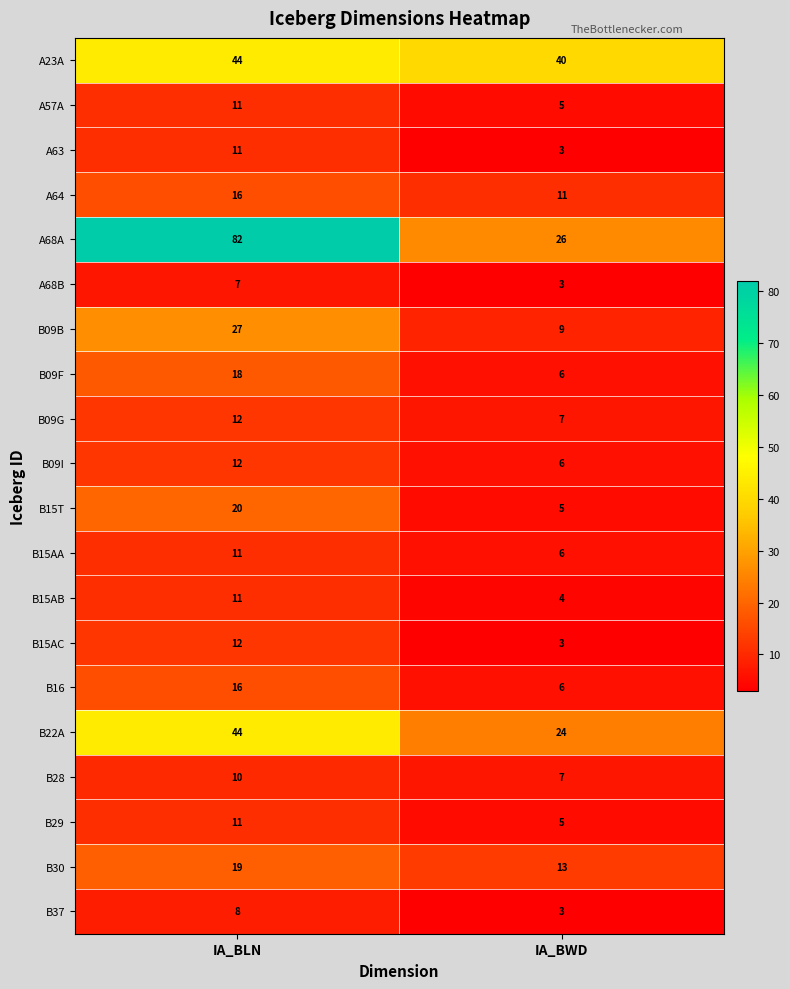

Which category has the highest value across all series?

IA_BLN